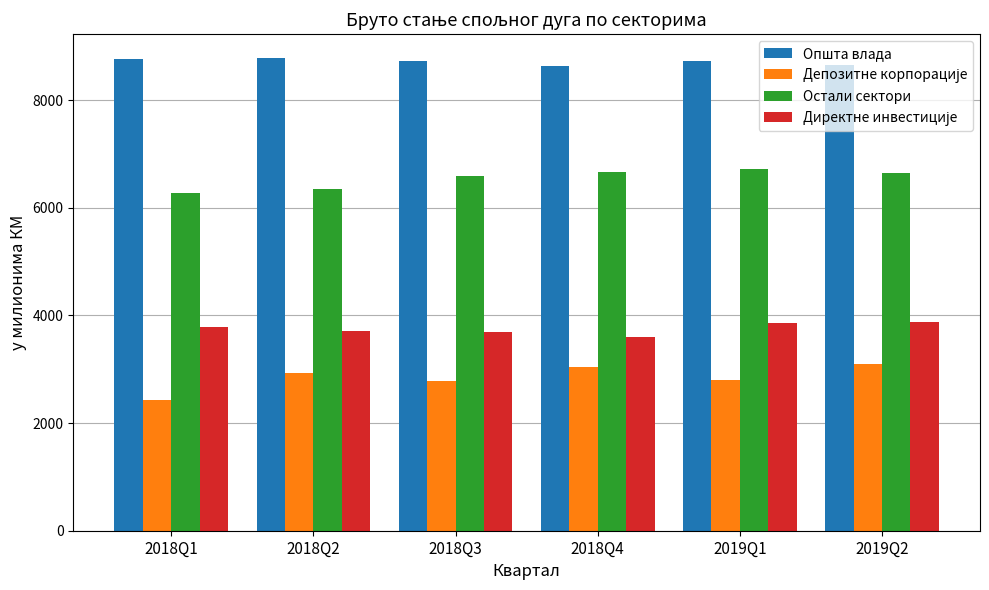

What is the total value across all series at 2019Q2?

22273.7